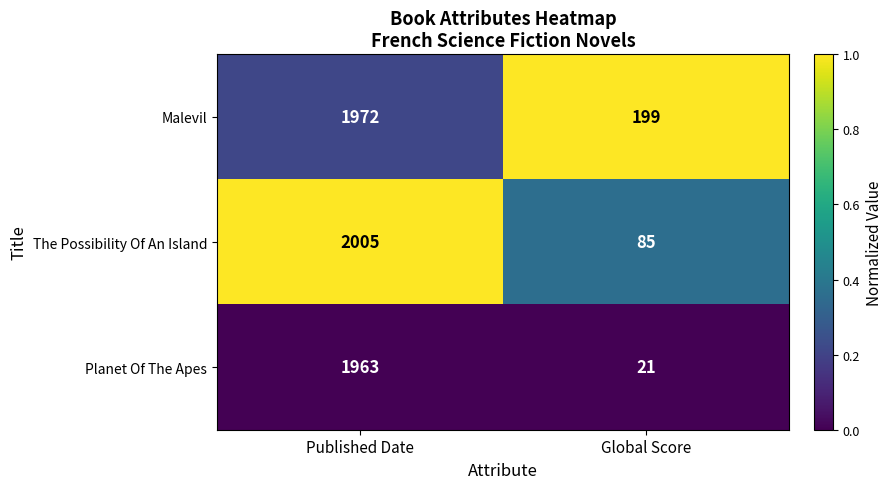

Reading left to right, transcribe all the data shown in this chart.

Malevil: Published Date=1972	Global Score=199
The Possibility Of An Island: Published Date=2005	Global Score=85
Planet Of The Apes: Published Date=1963	Global Score=21